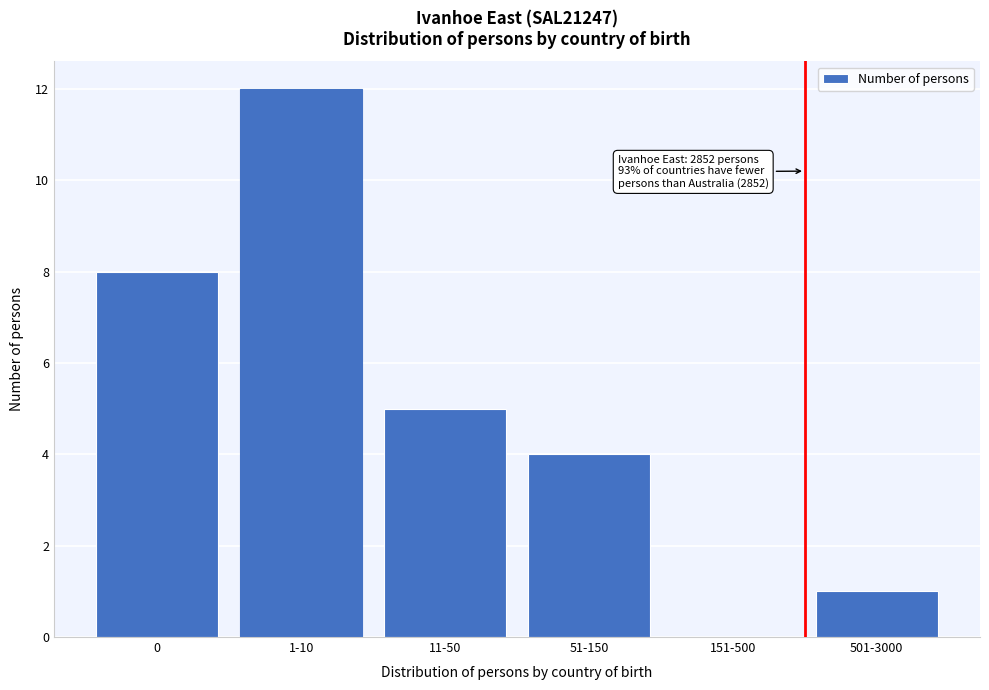

Reading right to left, extract all data points from this chart.

501-3000=1	151-500=0	51-150=4	11-50=5	1-10=12	0=8